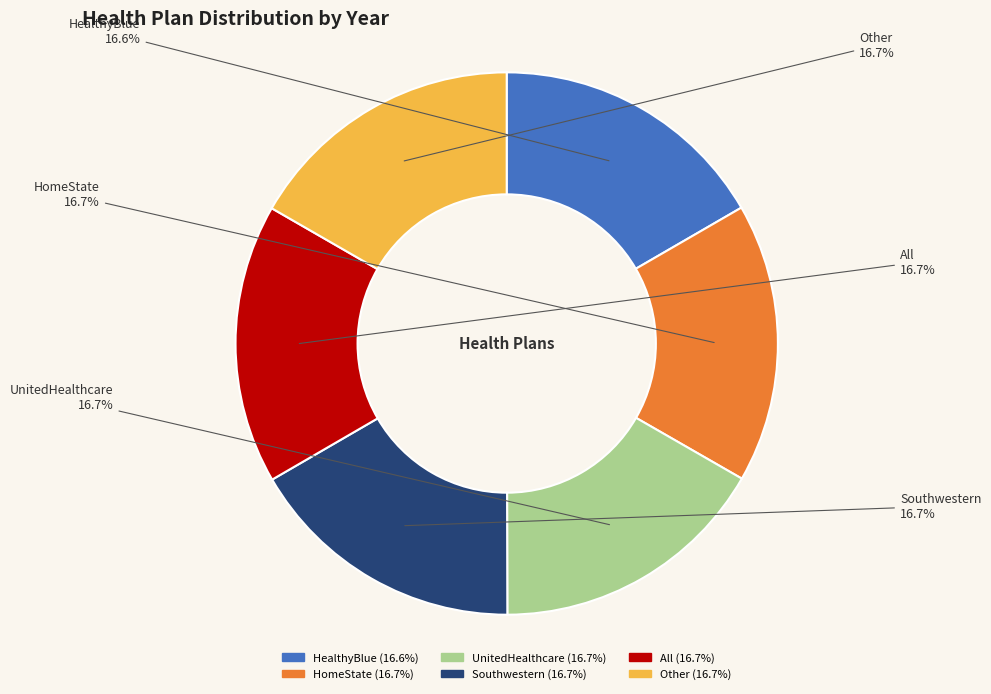

To the nearest percent, what percentage of the pie is Southwestern?

17%